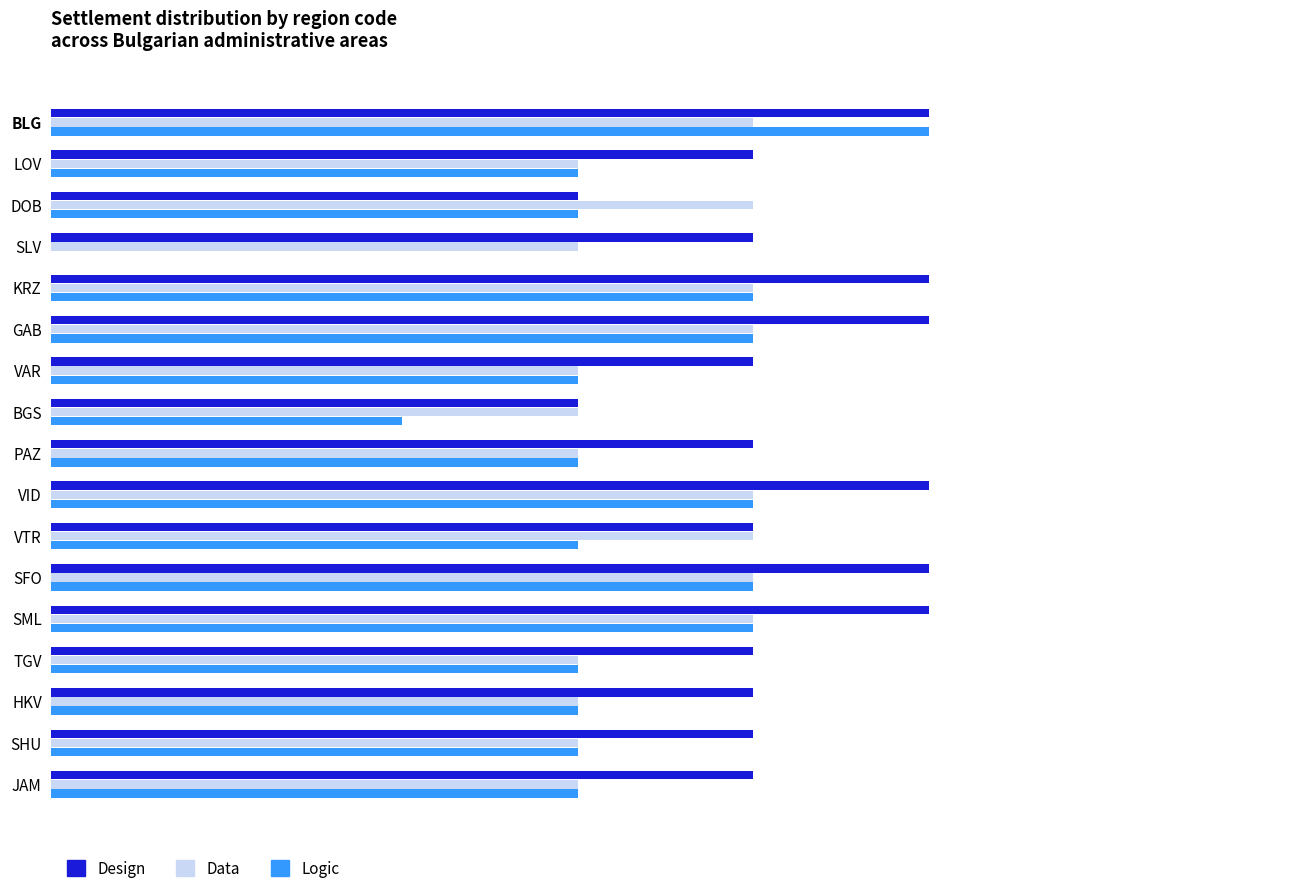

What are all the series names shown in the legend?

Design, Data, Logic